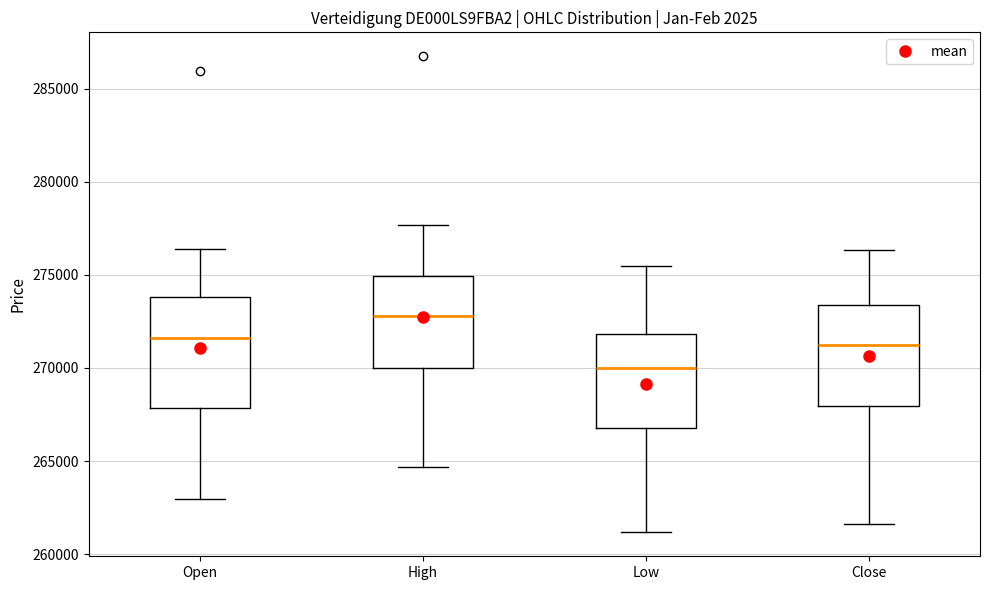

Where does the lower whisker of the box for High end on the y-axis? The values are not printed on the chart, so give them approximately, as read against the axis.

264500